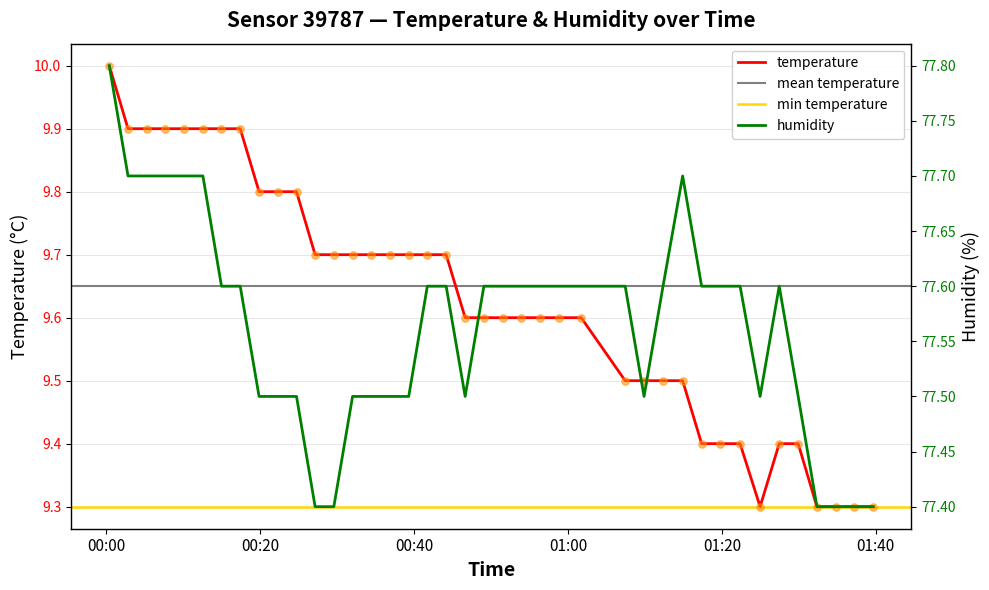

What is the total value across all series at 2023-04-08T01:17:22?

87.0